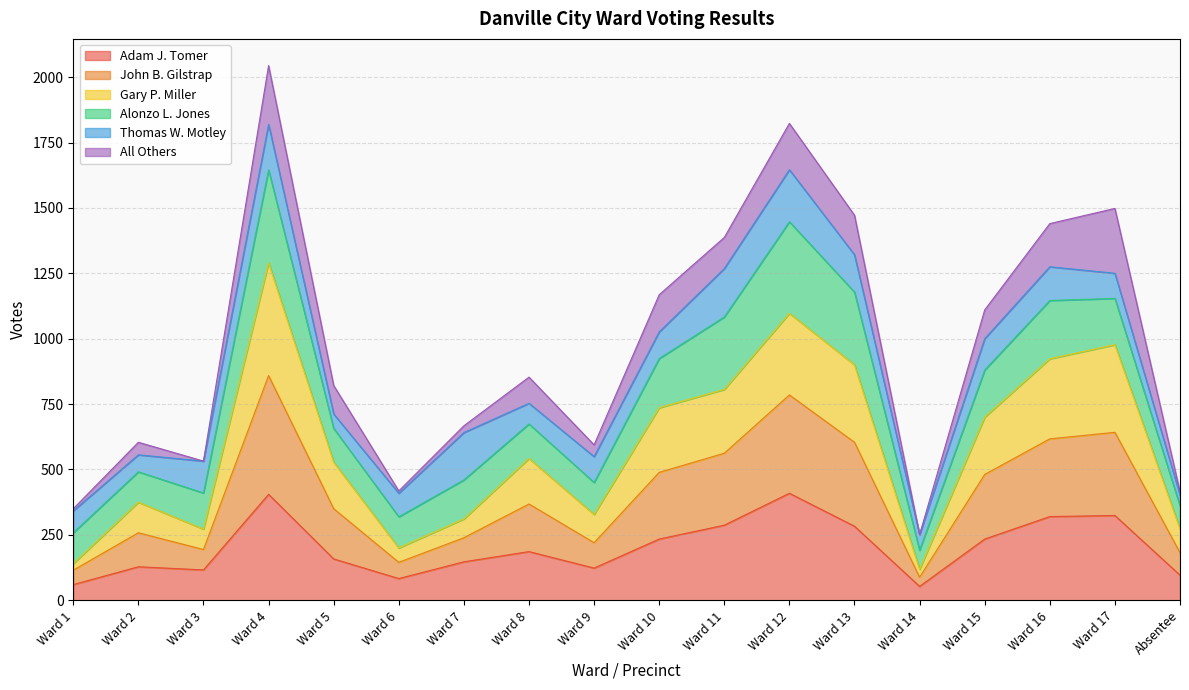

What position from the right is Ward 1?

18